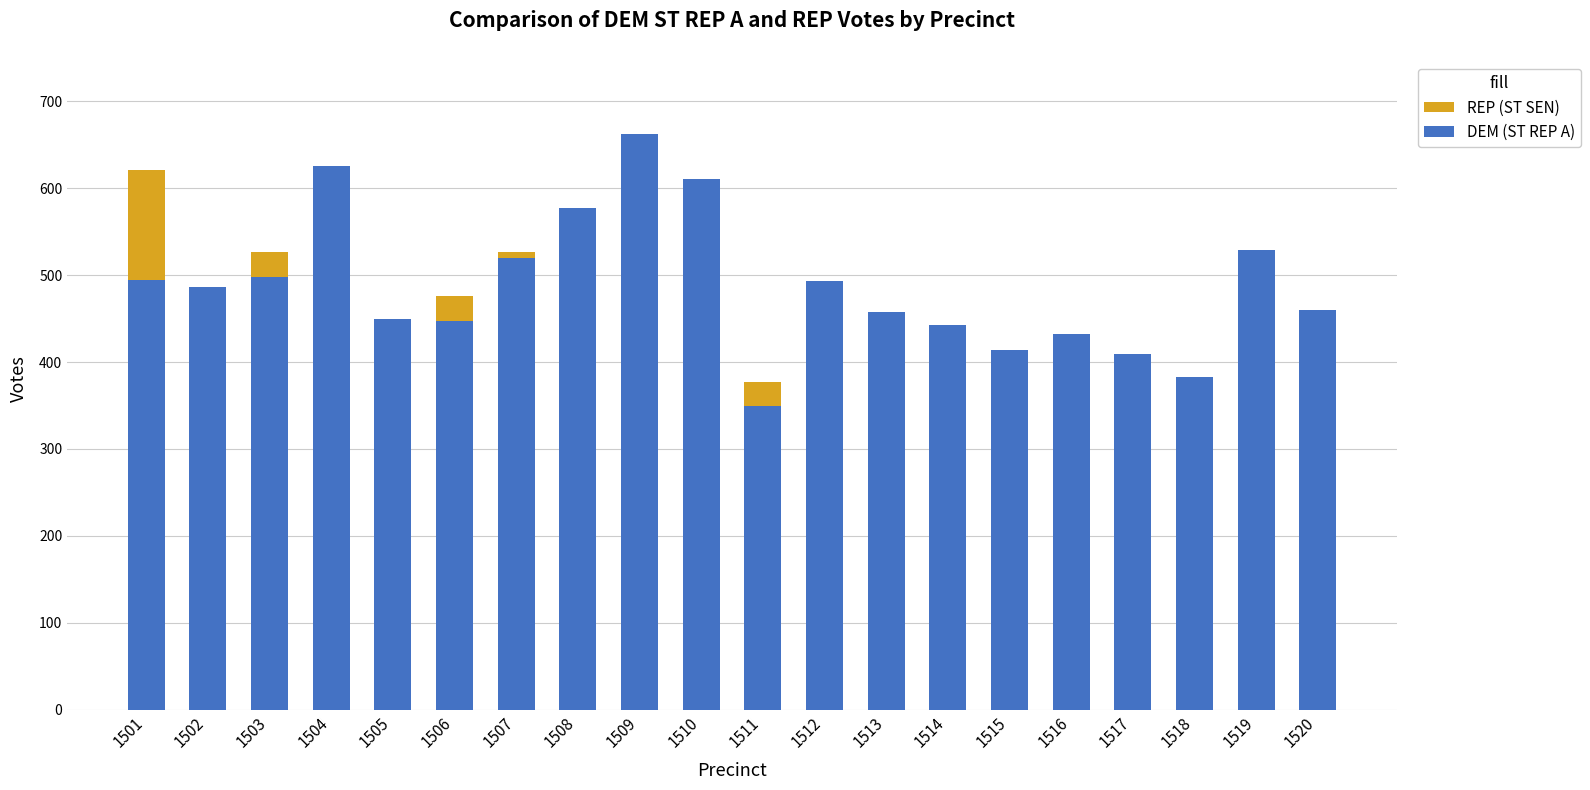

Which series changed the most between 1501 and 1505?

REP (ST SEN)